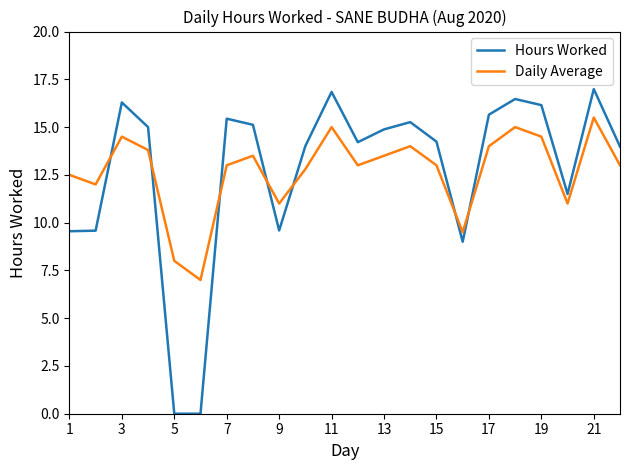

Which series has the widest spread of values?

Hours Worked